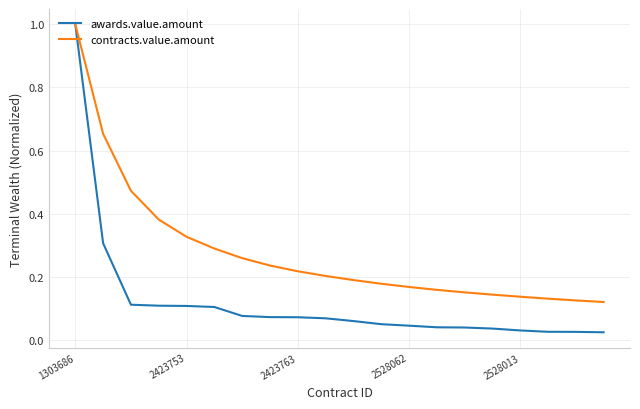

Is this an area chart (filled region under the line)?

No